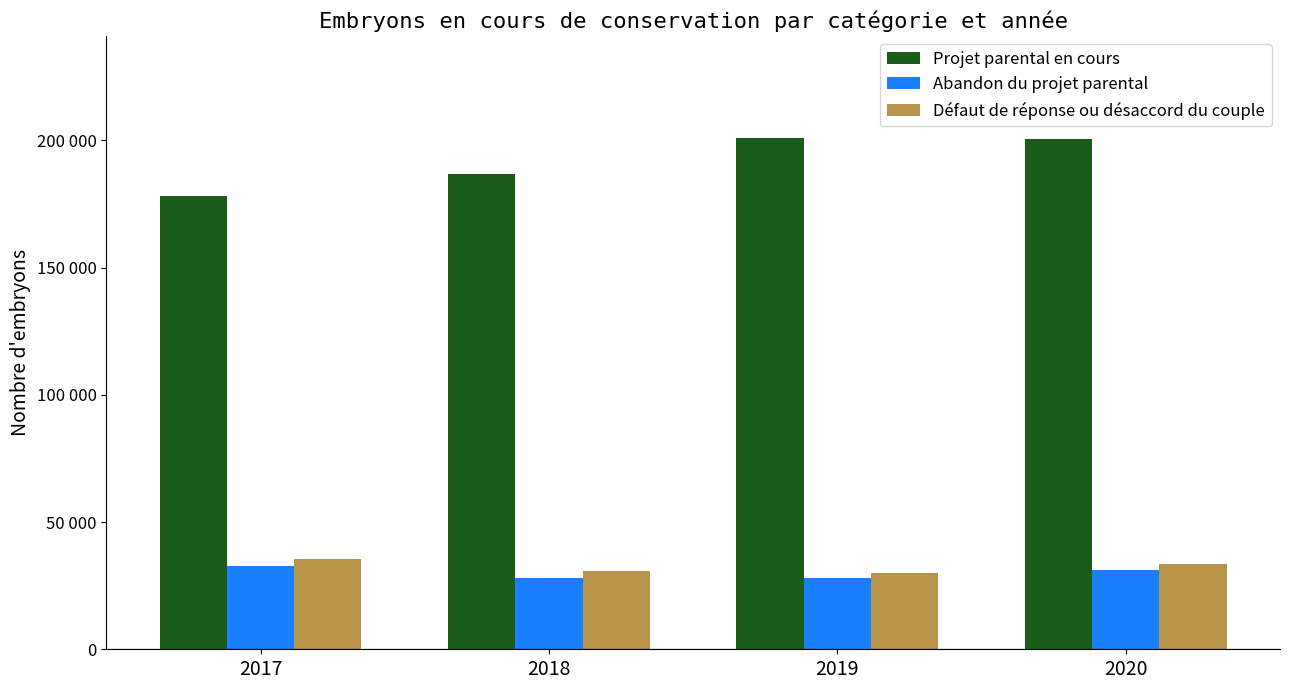

Are the bars horizontal?

No